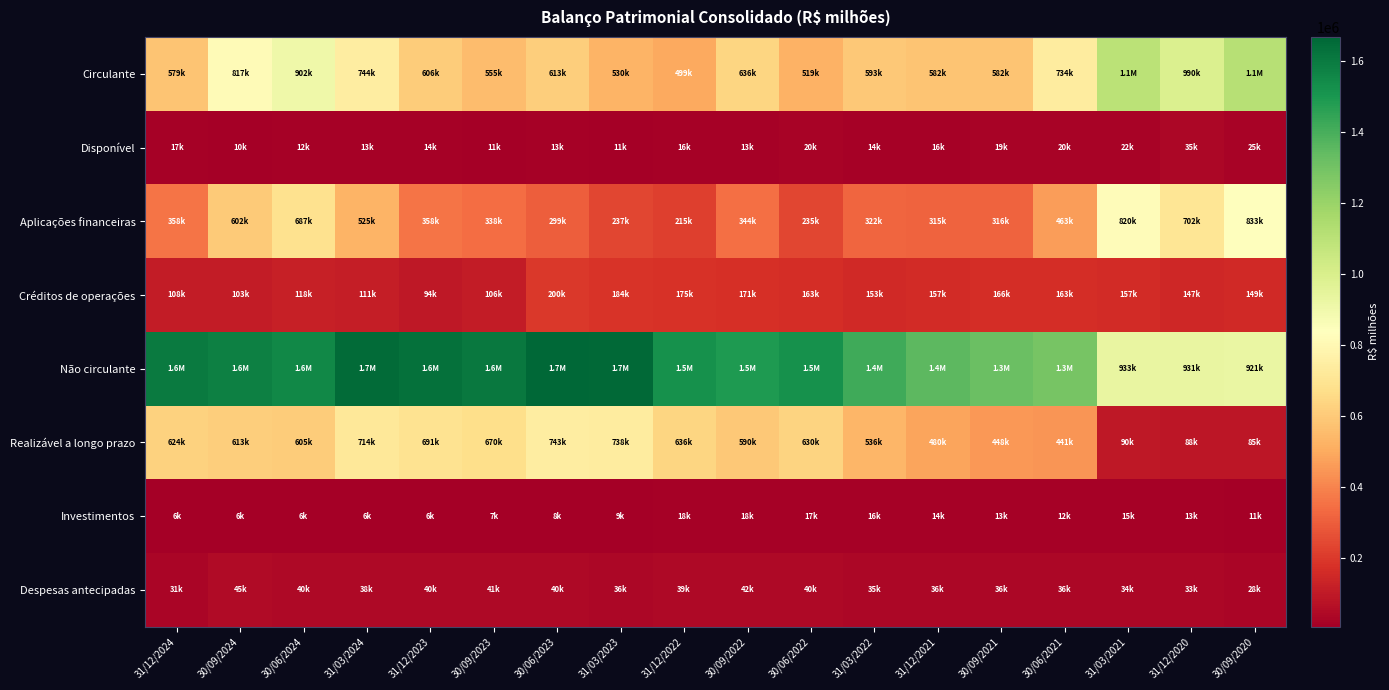

At 30/06/2023, list the series in order from smallest to largest.

Investimentos, Disponível, Despesas antecipadas, Créditos de operações, Aplicações financeiras, Circulante, Realizável a longo prazo, Não circulante